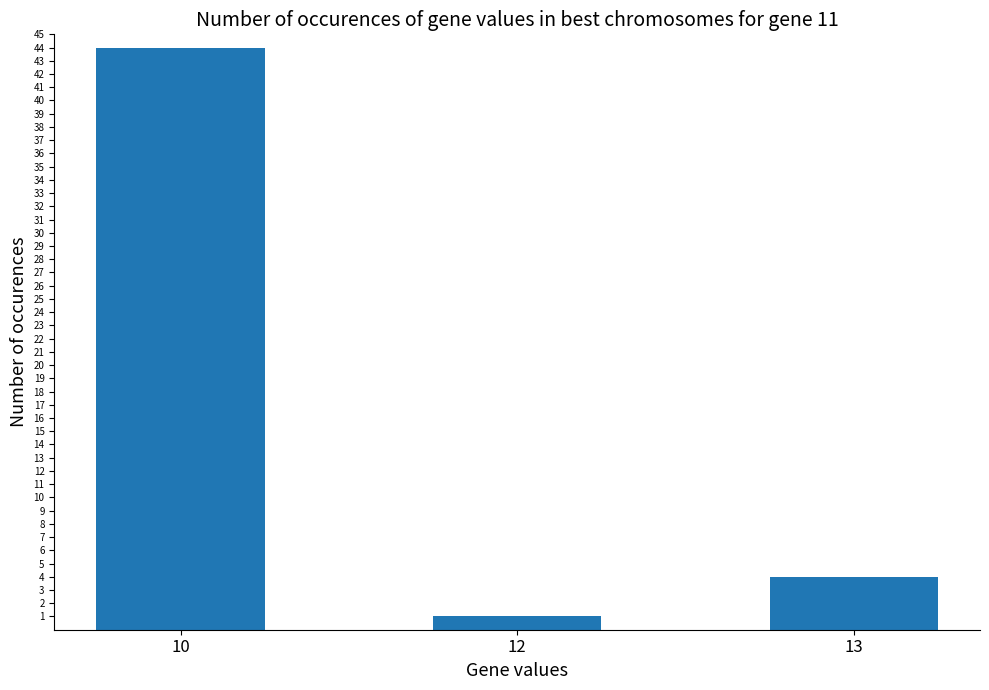

Rank the categories by value from highest to lowest.

10, 13, 12